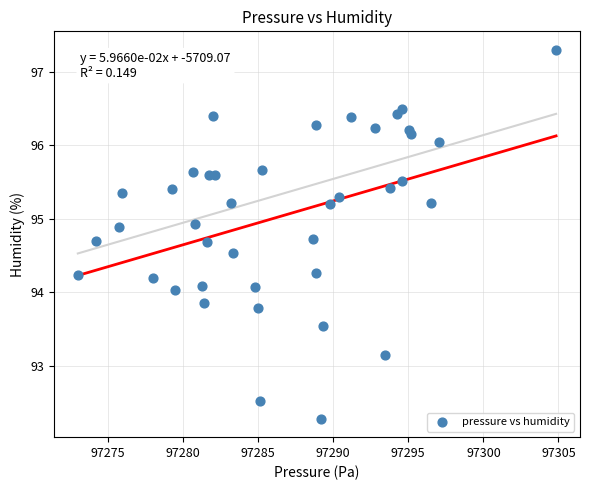

What is the range of Y values (max minus min)?

5.0